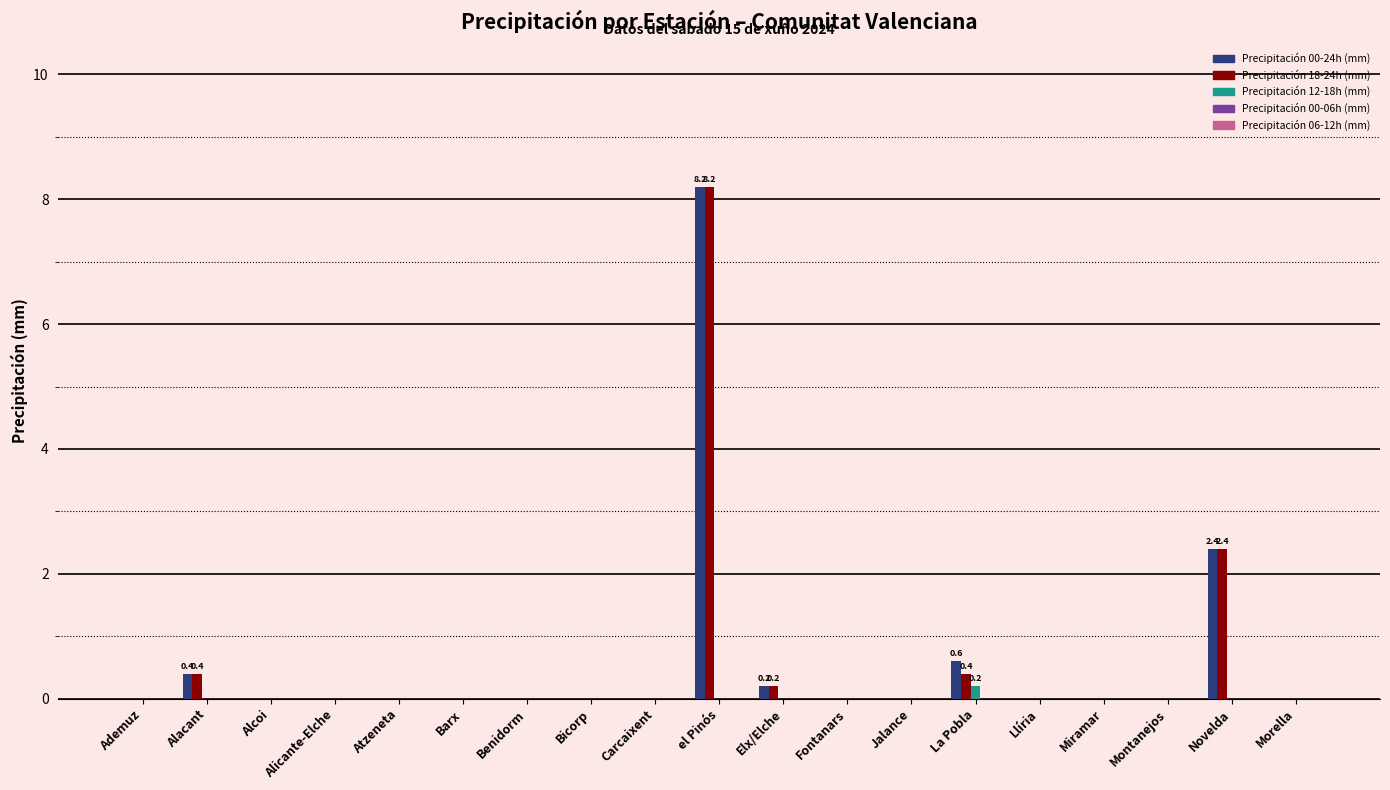

Is it true that Precipitación 00-24h (mm) equals 0.0 at Morella?

True